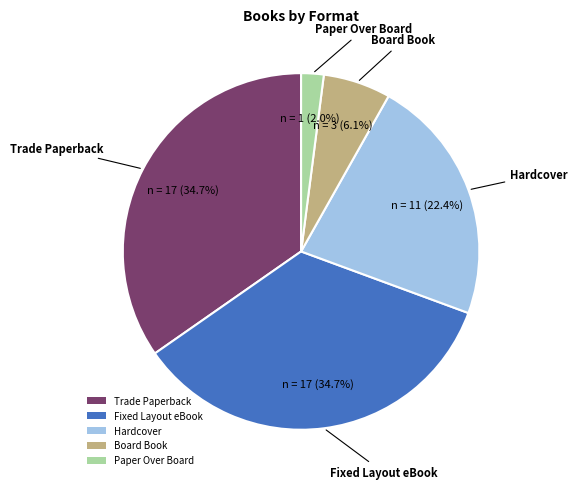

To the nearest percent, what is the difference between the largest and smallest slice percentages?

33%